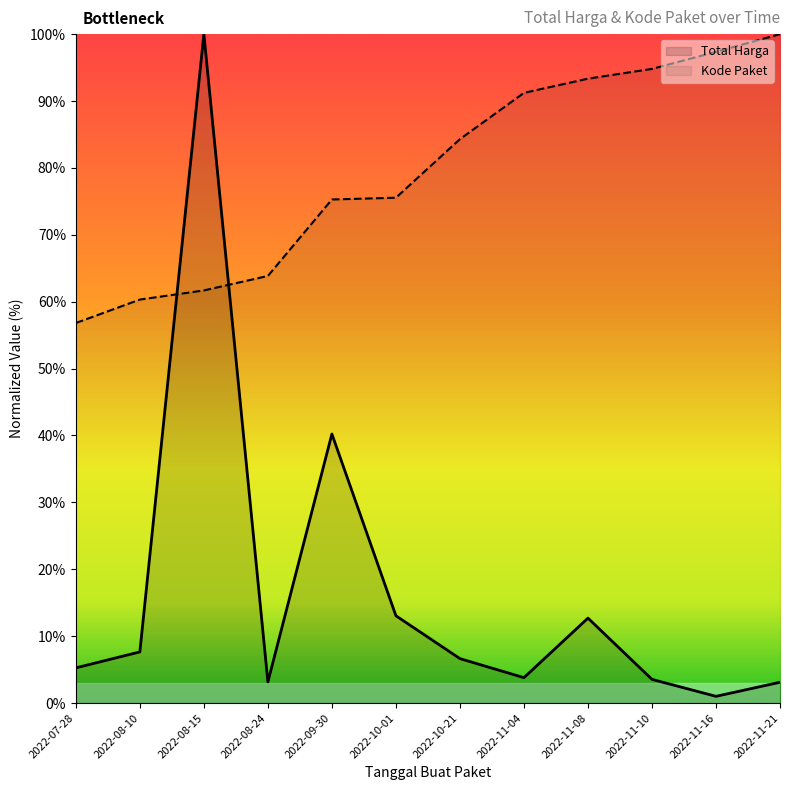

How many series are shown in this chart?

2